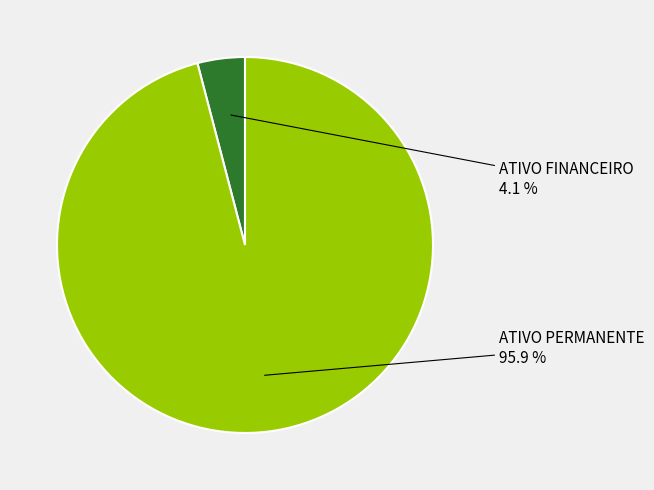

Rank the categories by value from lowest to highest.

ATIVO FINANCEIRO, ATIVO PERMANENTE